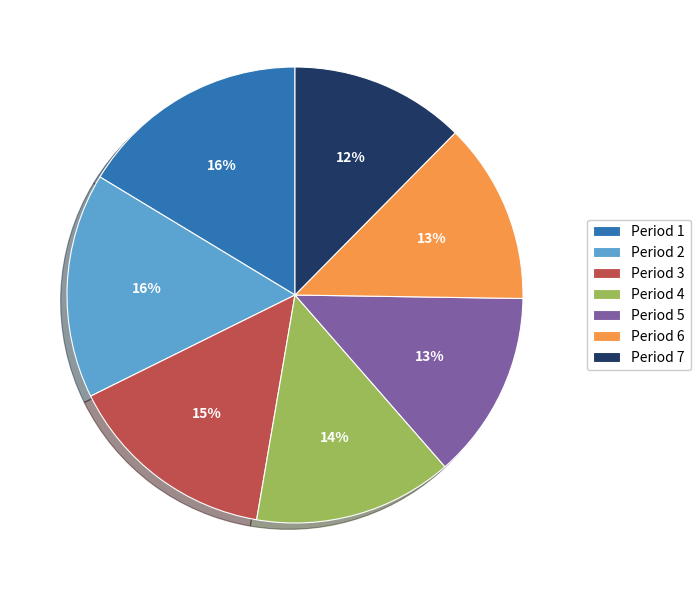

Which has a higher value, Period 5 or Period 4?

Period 4